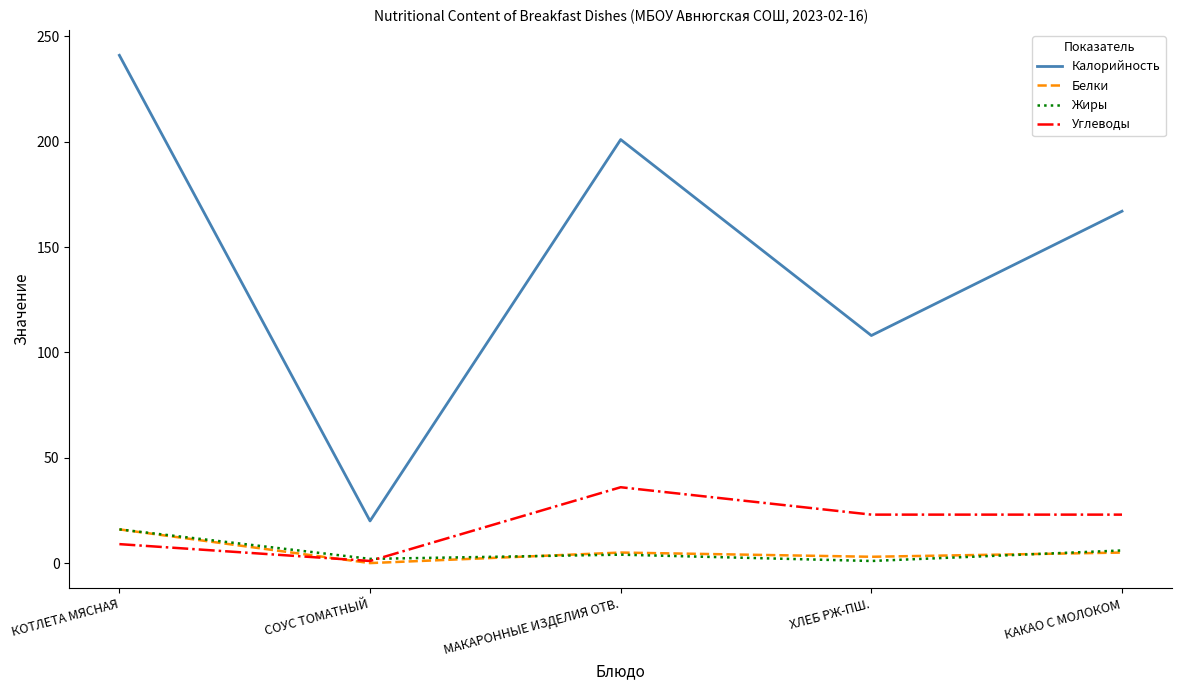

What are all the series names shown in the legend?

Калорийность, Белки, Жиры, Углеводы